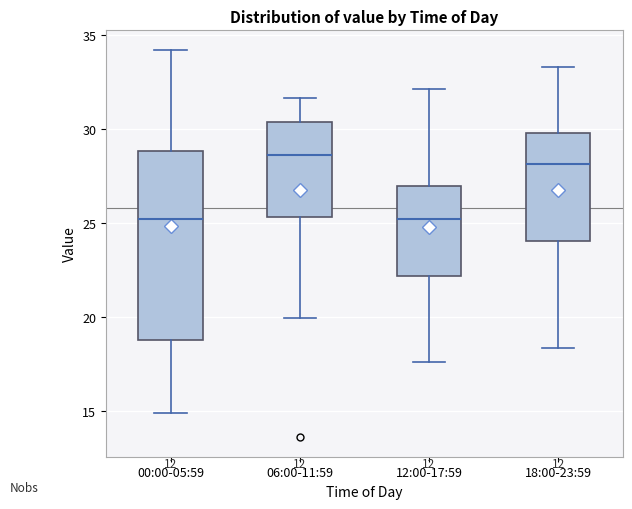

Reading left to right, read every box against the y-axis: the position of its median line, the range the box covers, and the ends of its whiskers. The values are not printed on the chart, so give them approximately, as read against the axis.

00:00-05:59: median 25.0, box 19.0 to 29.0, whiskers 15.0 to 34.0
06:00-11:59: median 28.5, box 25.5 to 30.5, whiskers 20.0 to 31.5
12:00-17:59: median 25.0, box 22.0 to 27.0, whiskers 17.5 to 32.0
18:00-23:59: median 28.0, box 24.0 to 30.0, whiskers 18.5 to 33.5